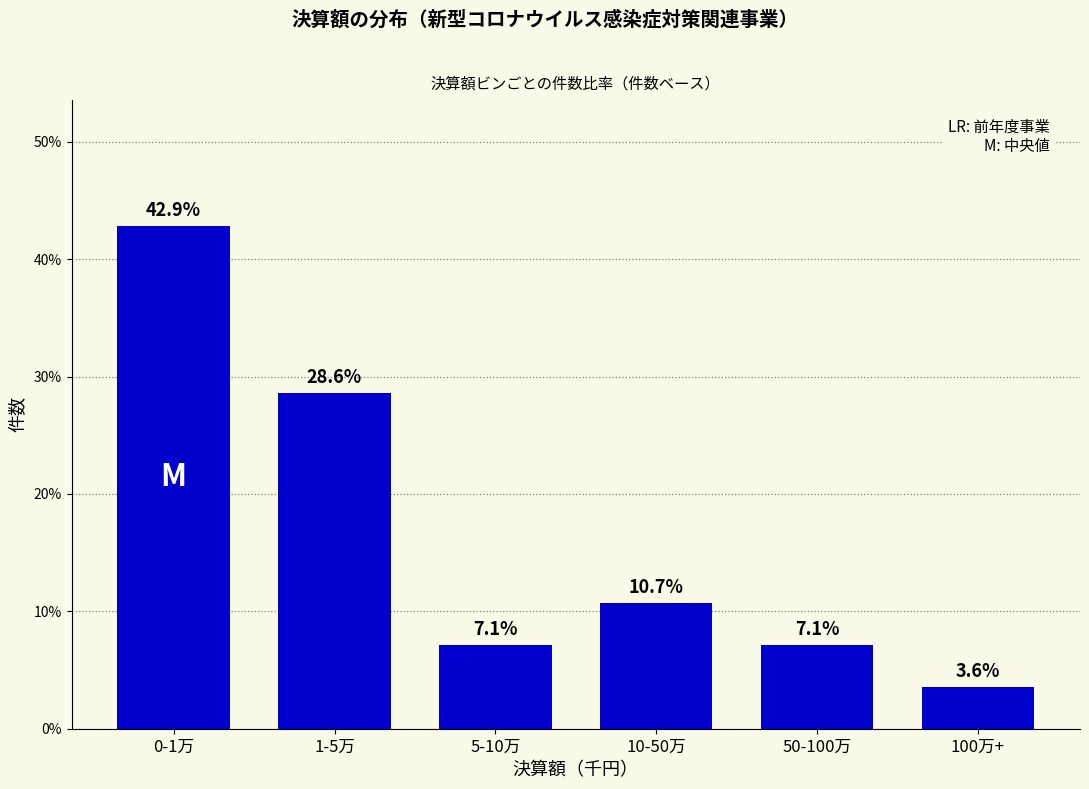

Reading left to right, list all the values displayed in this chart.

42.9	28.6	7.1	10.7	7.1	3.6